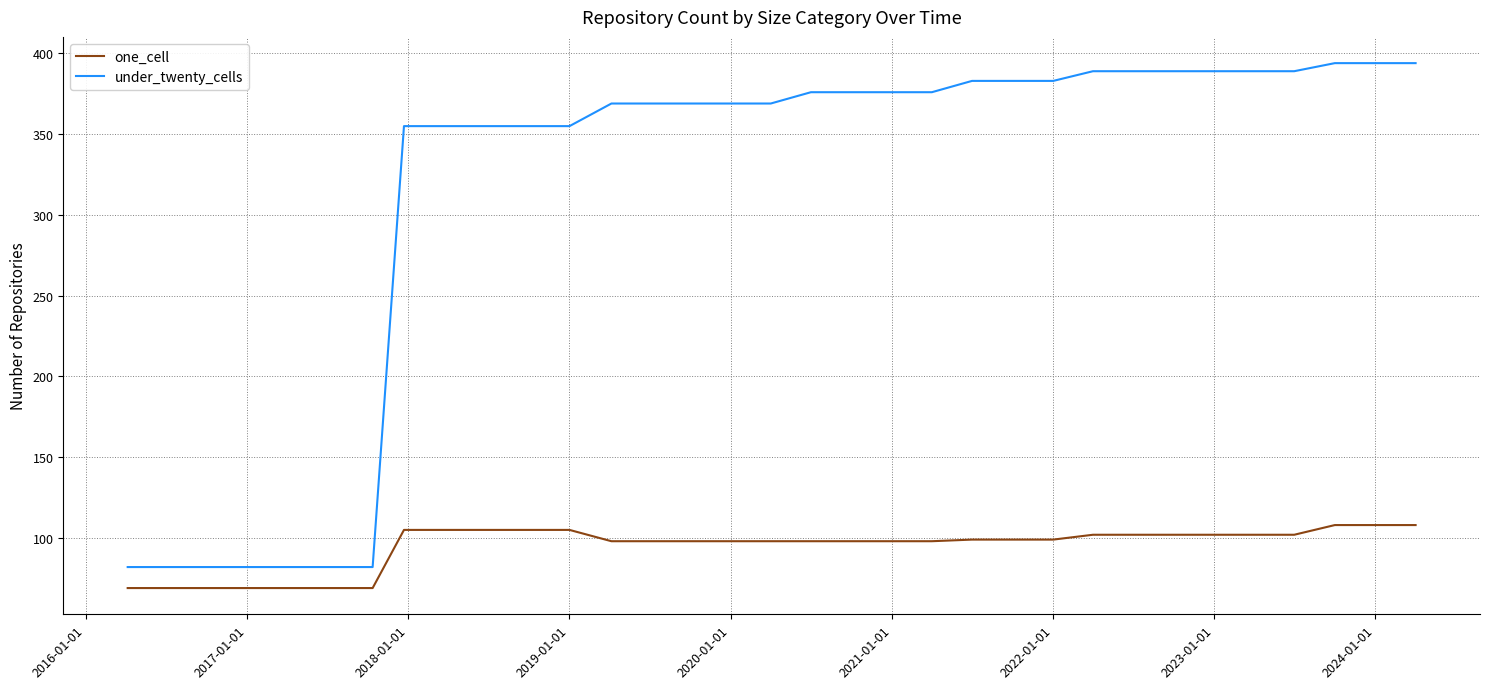

What is the maximum value shown in the chart?

394